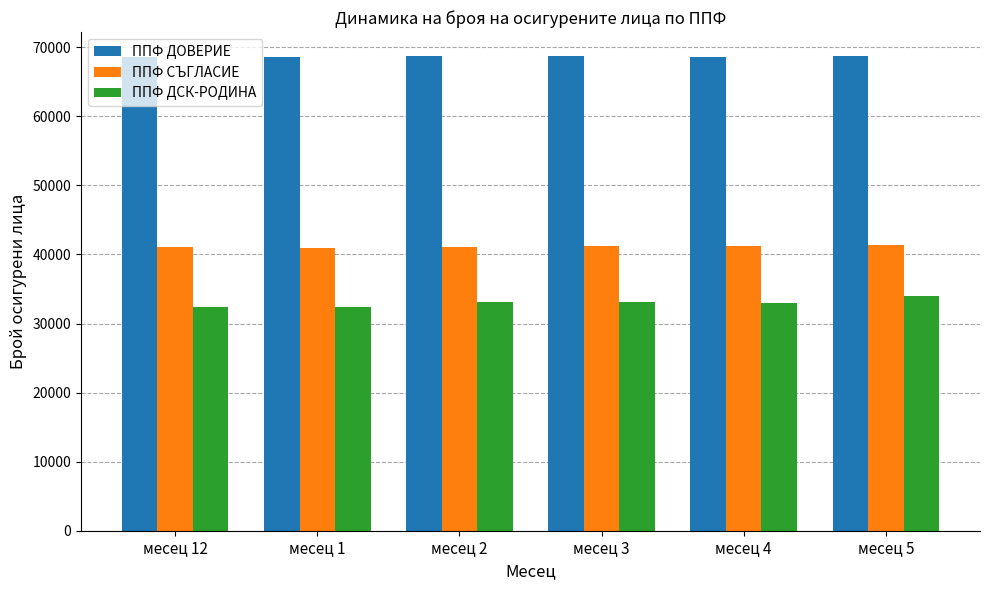

What is the value of the ППФ СЪГЛАСИЕ bar at the 3rd from the left?

41137